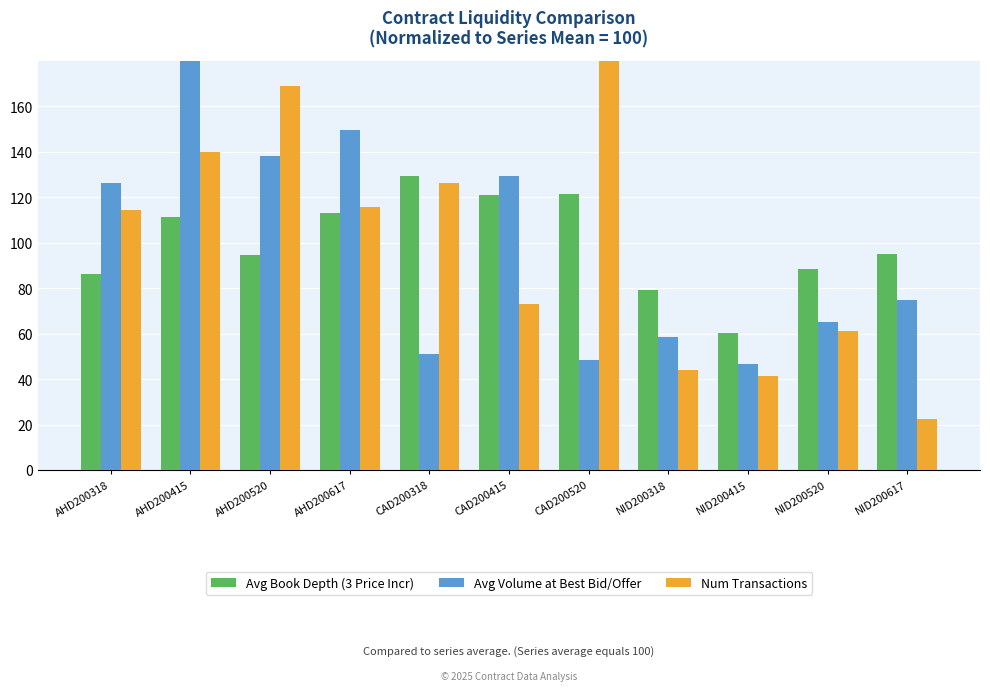

What are all the series names shown in the legend?

Avg Book Depth (3 Price Incr), Avg Volume at Best Bid/Offer, Num Transactions